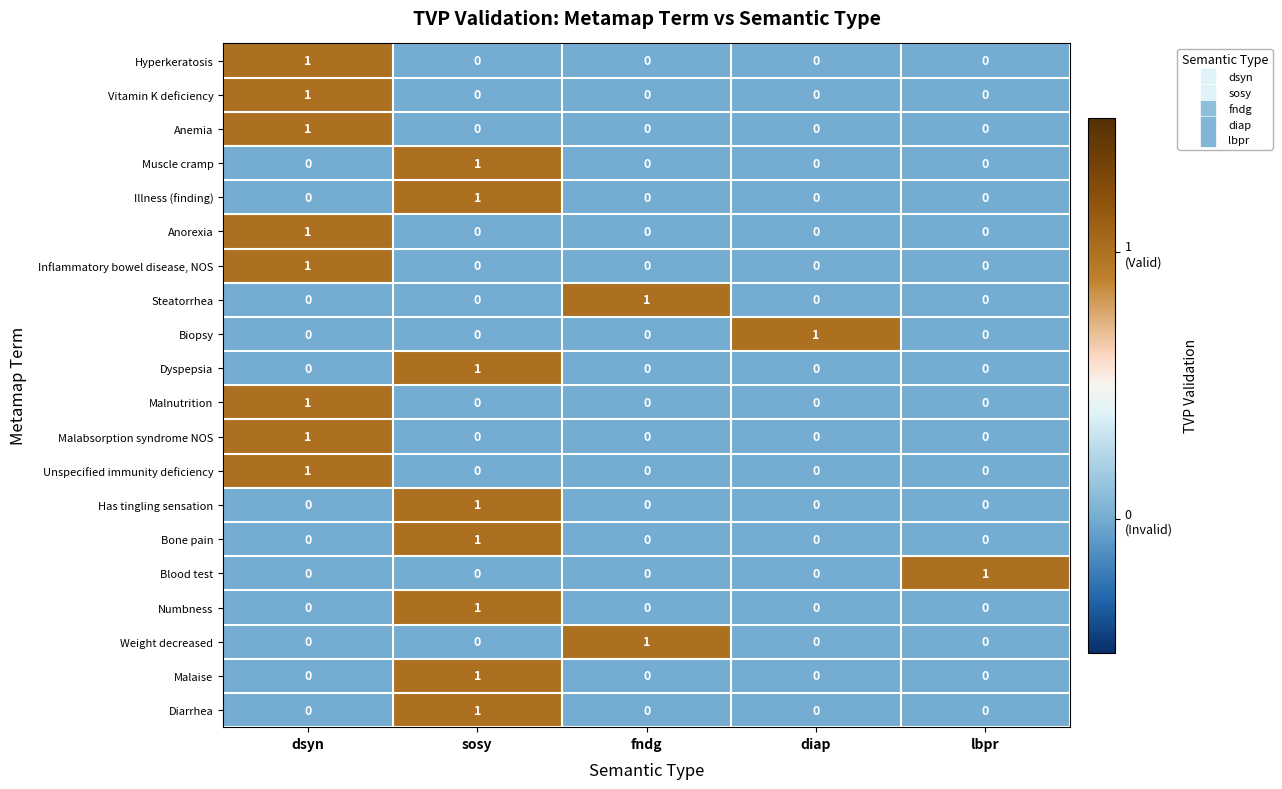

At how many categories does at least one series exceed 0?

5